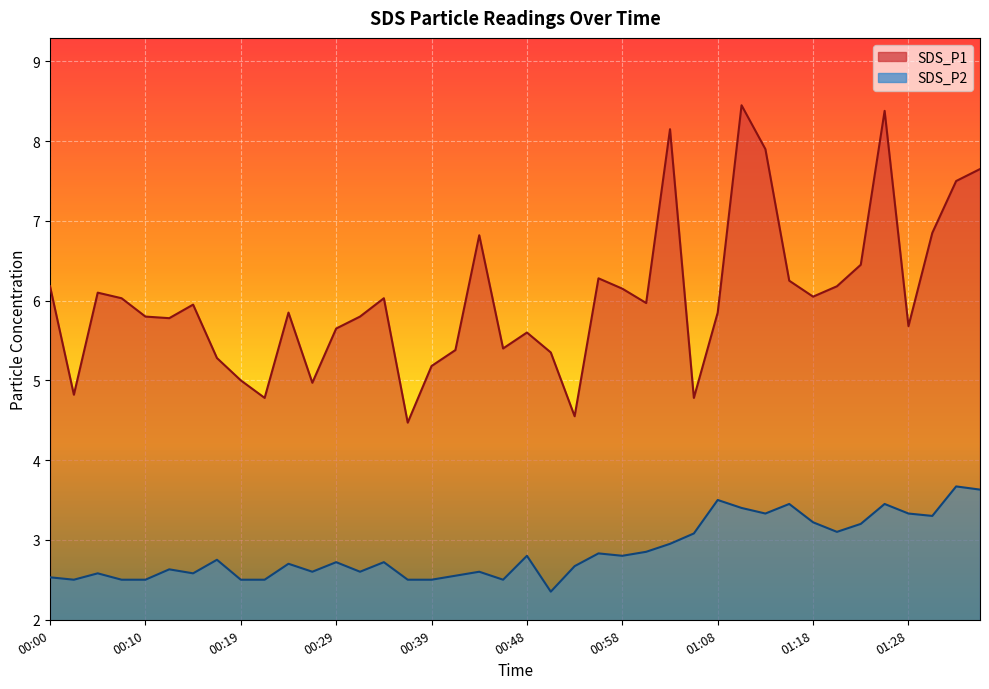

Which has a higher value, 00:22 or 00:51?

00:51